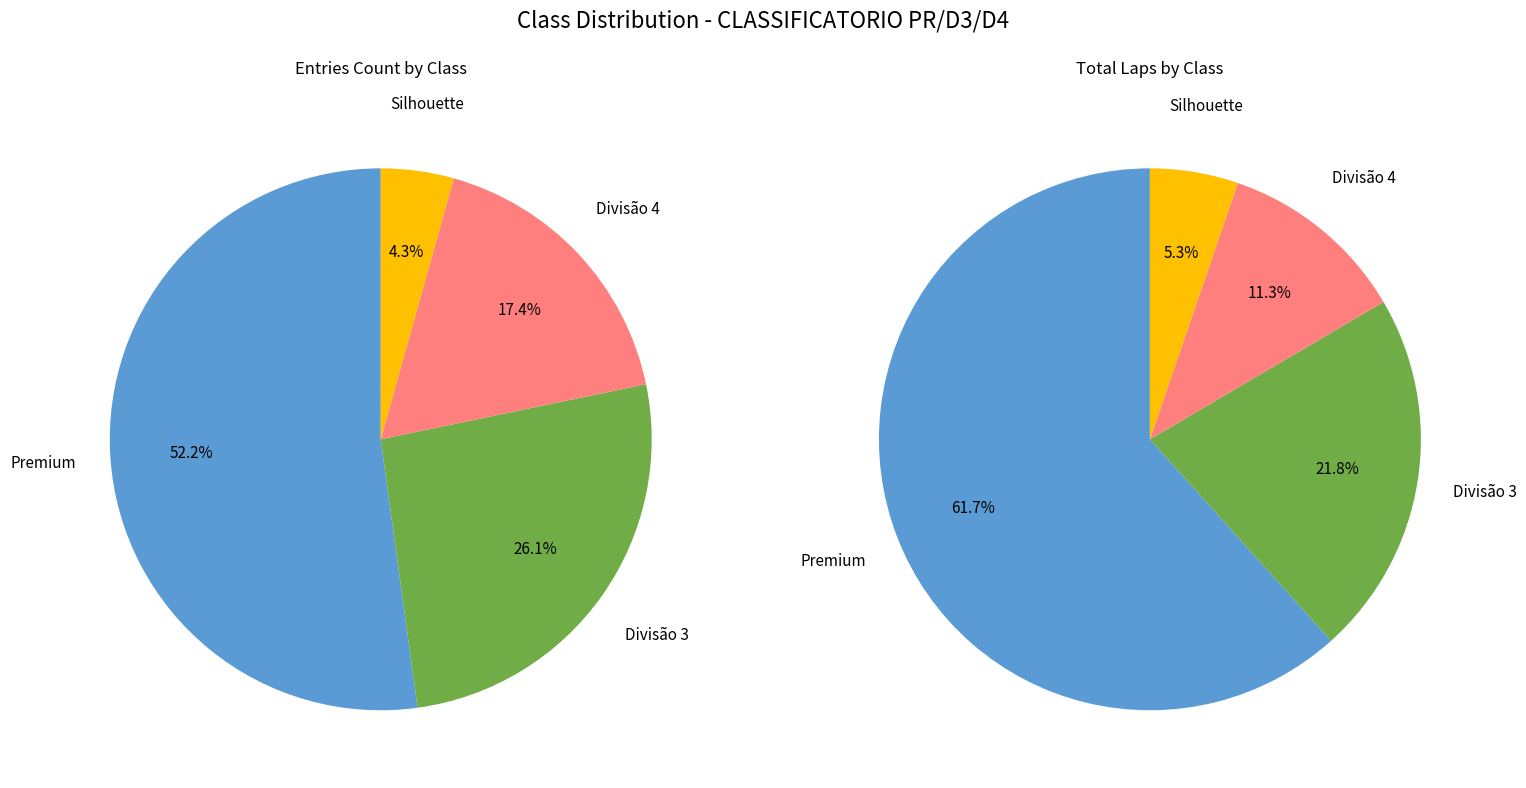

Count the number of slices in the pie.

4